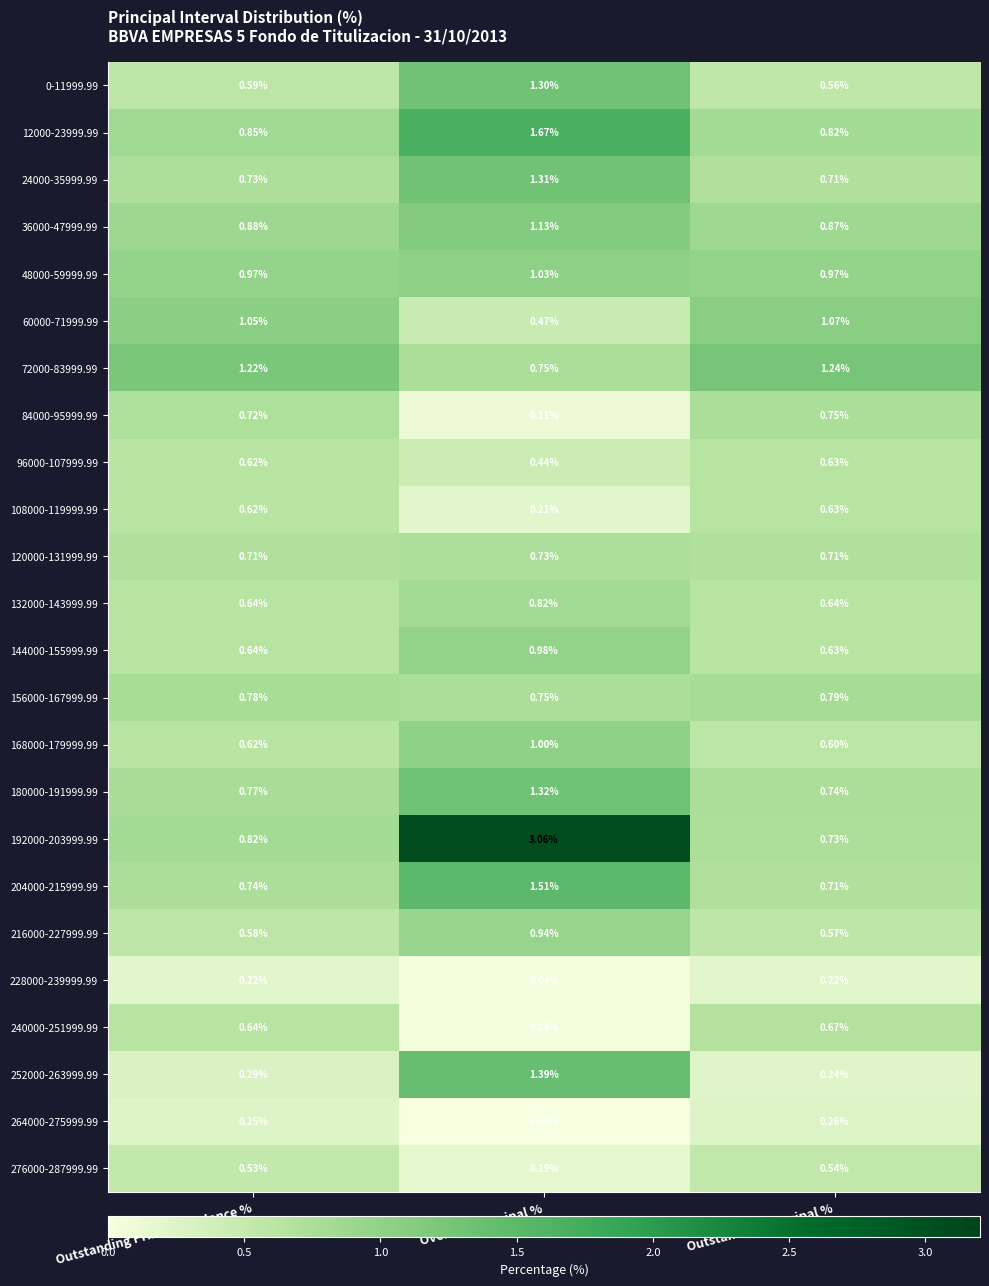

At which category is the sum across all series the highest?

Overdue Principal %